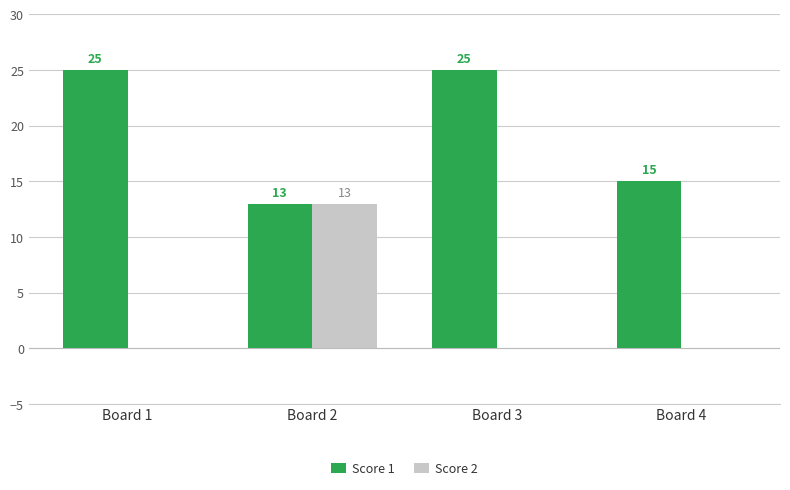

Which series has the largest total across all categories?

Score 1